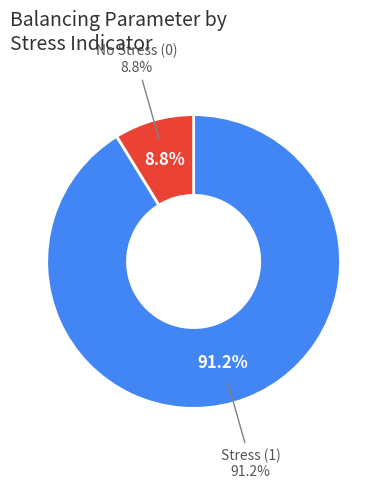

To the nearest percent, what is the combined percentage of Stress (1) and No Stress (0)?

100%